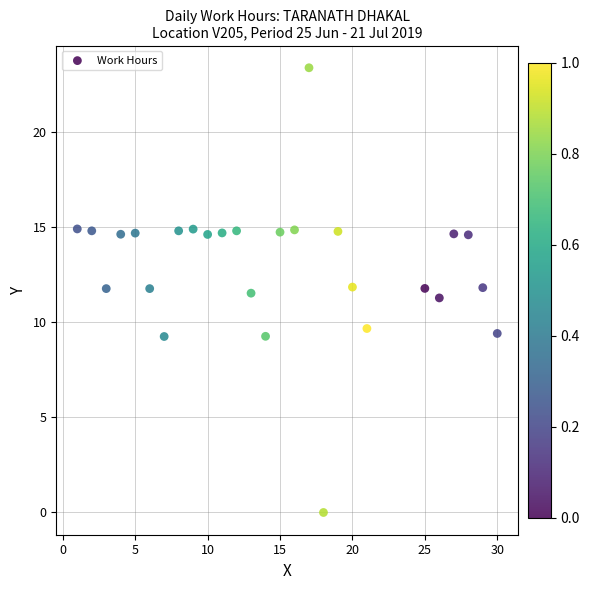

What is the range of X values (max minus min)?

29.0